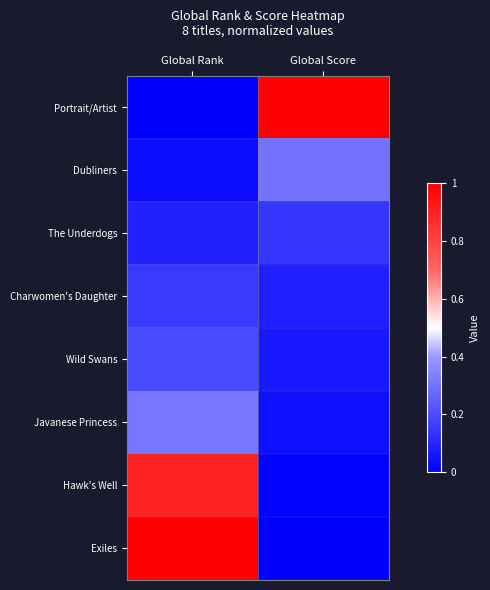

At how many categories does at least one series exceed 0?

2